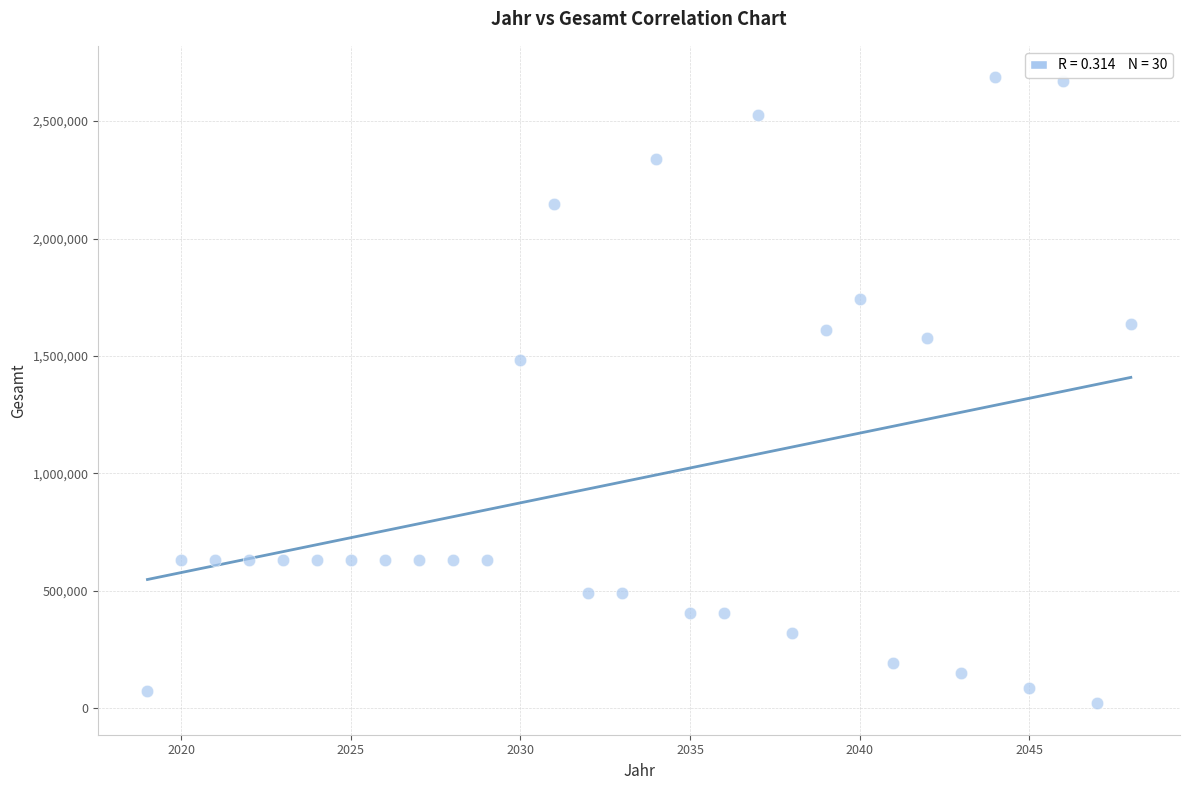

What Y value in the scatter plot is closest to 1353737?

1484642.5